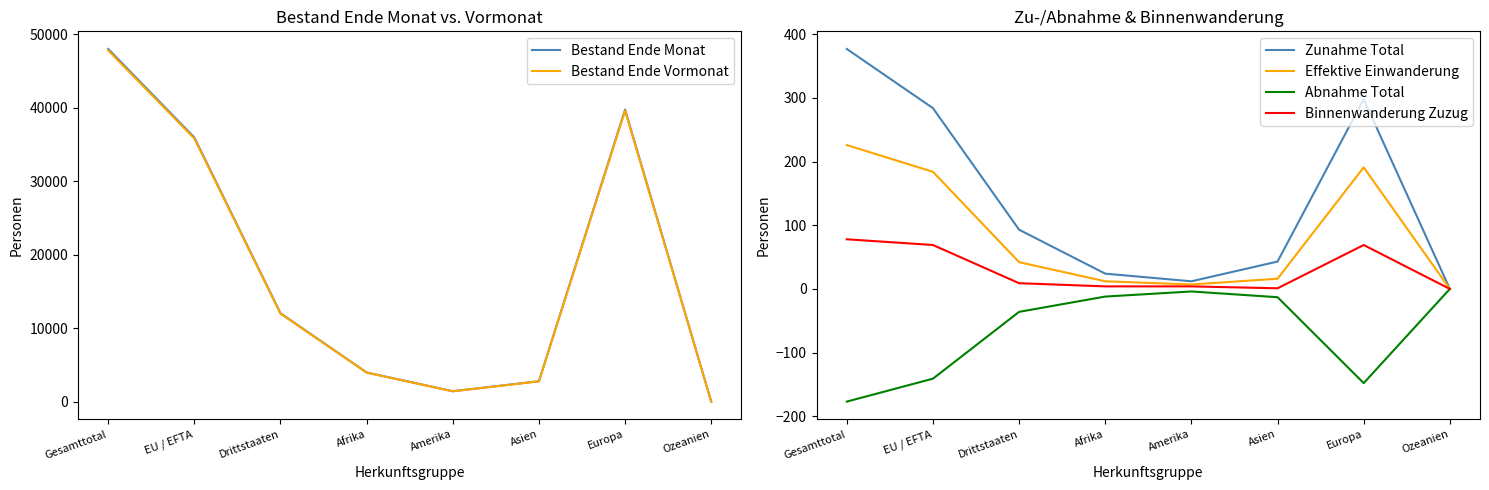

At which category is the sum across all series the highest?

Gesamttotal